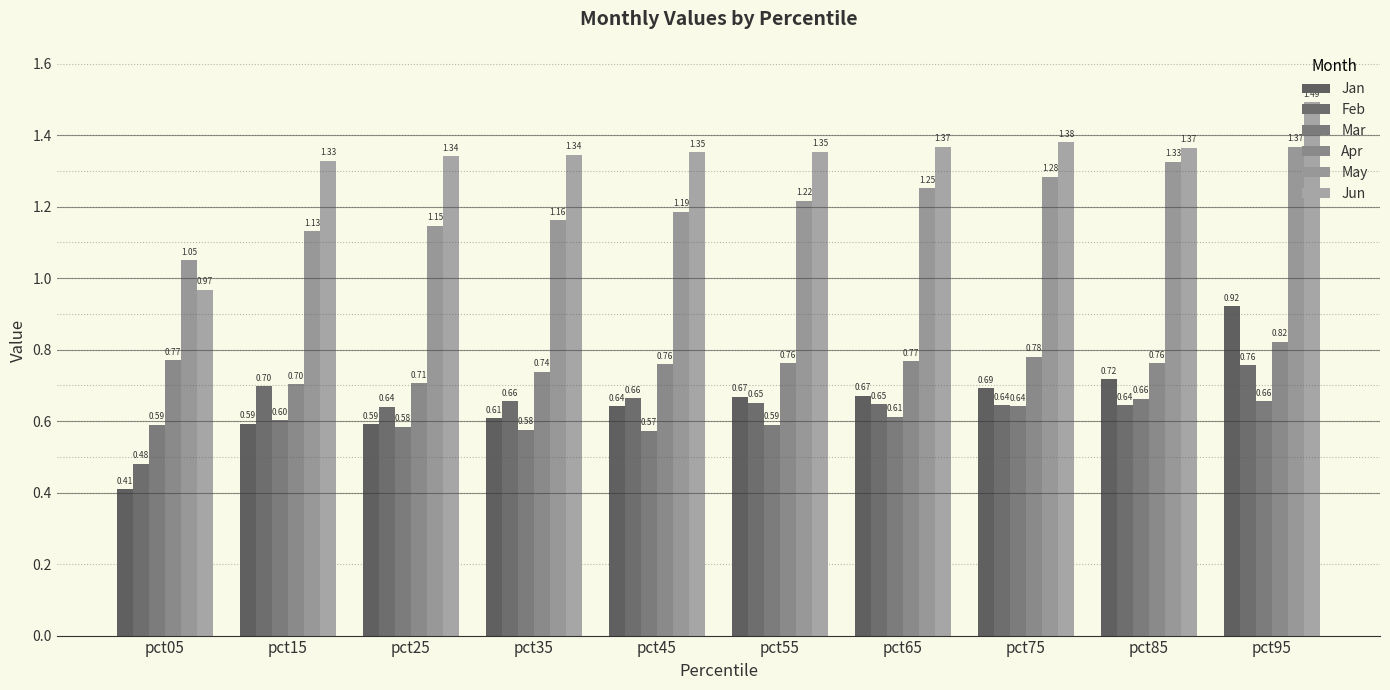

Reading left to right, list all the values displayed in this chart.

Jan: pct05=0.4	pct15=0.6	pct25=0.6	pct35=0.6	pct45=0.6	pct55=0.7	pct65=0.7	pct75=0.7	pct85=0.7	pct95=0.9
Feb: pct05=0.5	pct15=0.7	pct25=0.6	pct35=0.7	pct45=0.7	pct55=0.7	pct65=0.6	pct75=0.6	pct85=0.6	pct95=0.8
Mar: pct05=0.6	pct15=0.6	pct25=0.6	pct35=0.6	pct45=0.6	pct55=0.6	pct65=0.6	pct75=0.6	pct85=0.7	pct95=0.7
Apr: pct05=0.8	pct15=0.7	pct25=0.7	pct35=0.7	pct45=0.8	pct55=0.8	pct65=0.8	pct75=0.8	pct85=0.8	pct95=0.8
May: pct05=1.0	pct15=1.1	pct25=1.1	pct35=1.2	pct45=1.2	pct55=1.2	pct65=1.3	pct75=1.3	pct85=1.3	pct95=1.4
Jun: pct05=1.0	pct15=1.3	pct25=1.3	pct35=1.3	pct45=1.4	pct55=1.4	pct65=1.4	pct75=1.4	pct85=1.4	pct95=1.5